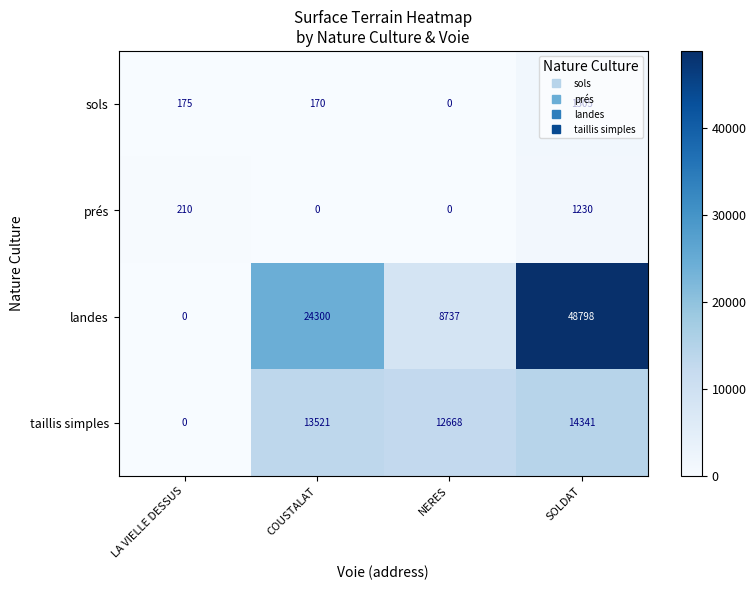

How many categories are shown in the chart?

4